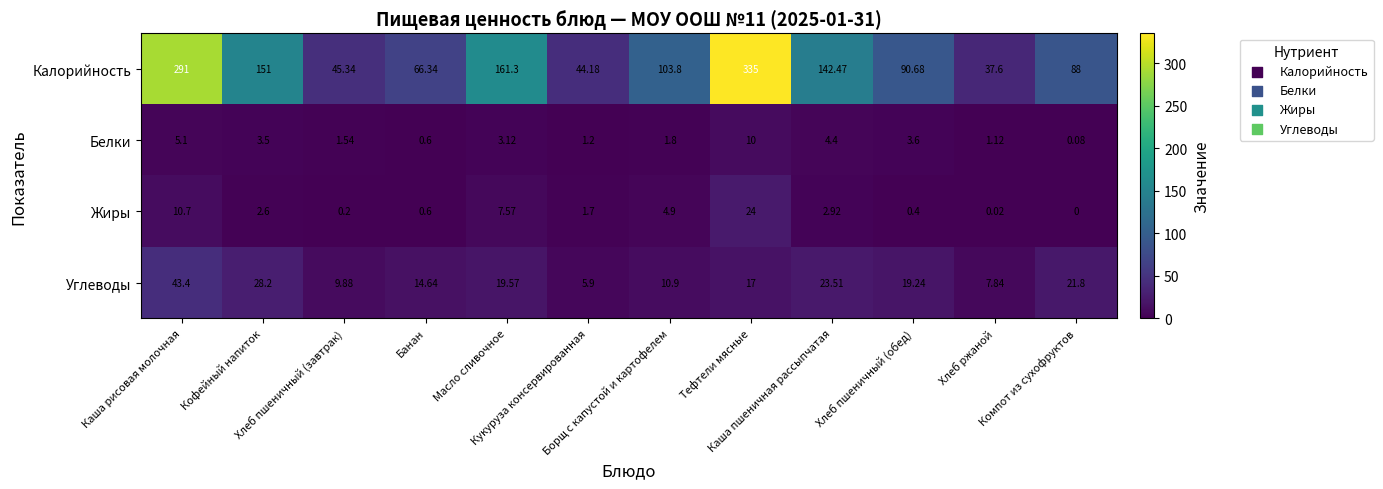

Which series has the largest total across all categories?

Калорийность